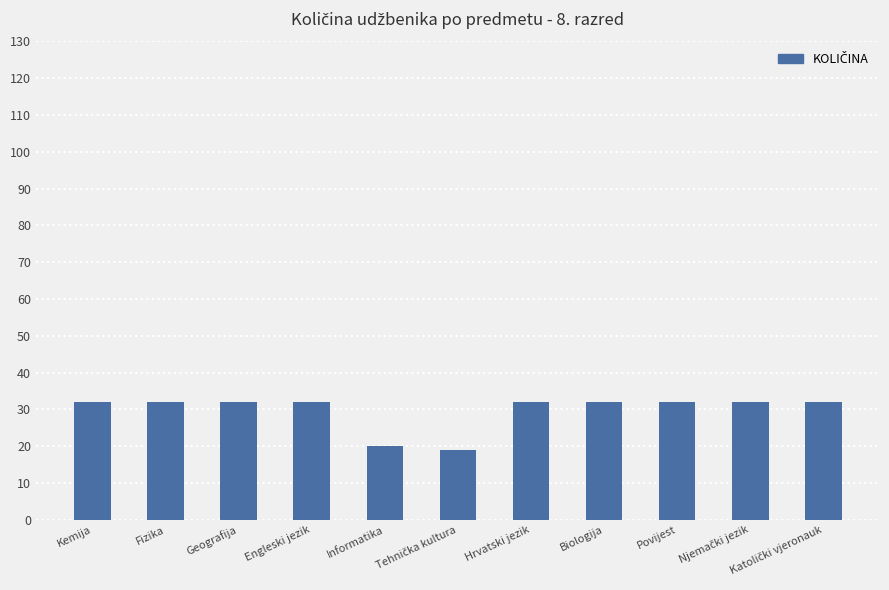

What is the change in value from Kemija to Informatika?

-12